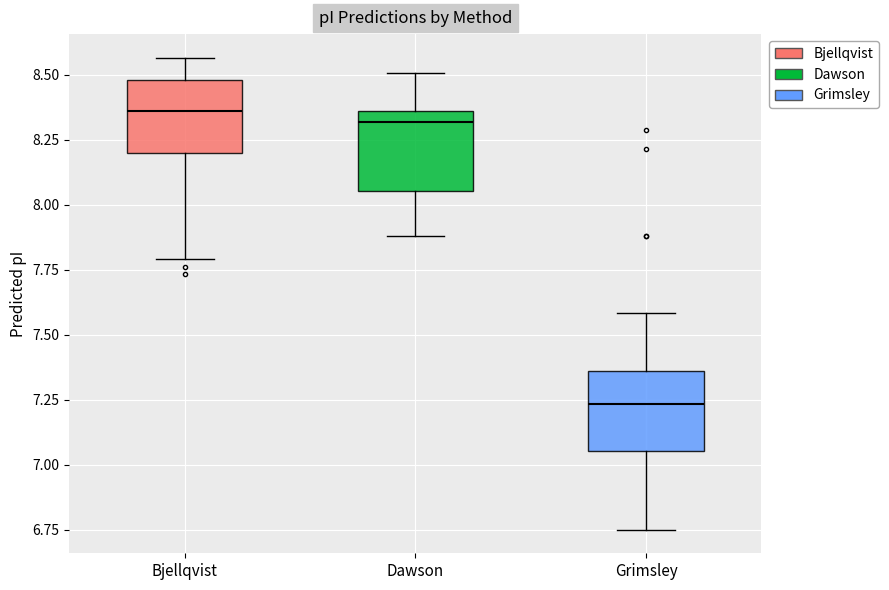

Reading left to right, read every box against the y-axis: the position of its median line, the range the box covers, and the ends of its whiskers. The values are not printed on the chart, so give them approximately, as read against the axis.

Bjellqvist: median 8.35, box 8.20 to 8.50, whiskers 7.80 to 8.55
Dawson: median 8.30, box 8.05 to 8.35, whiskers 7.90 to 8.50
Grimsley: median 7.25, box 7.05 to 7.35, whiskers 6.75 to 7.60